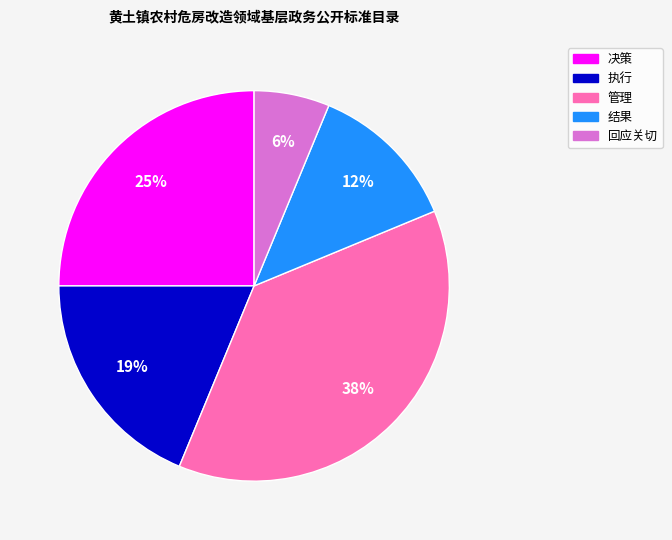

What is the largest slice in the pie chart?

管理